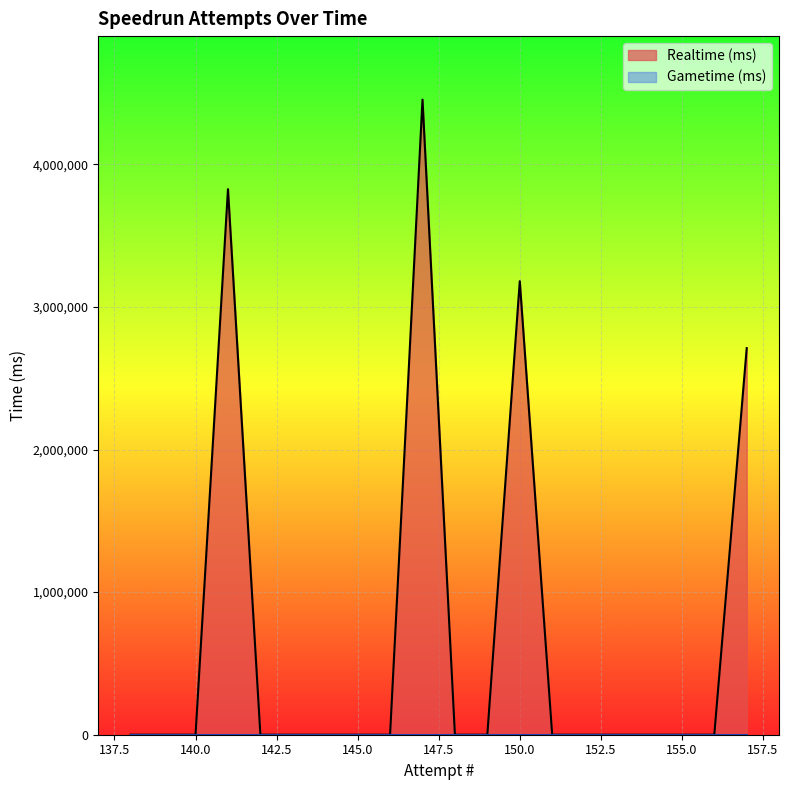

The value of Realtime (ms) at 141 is 6360320. True or false?

False